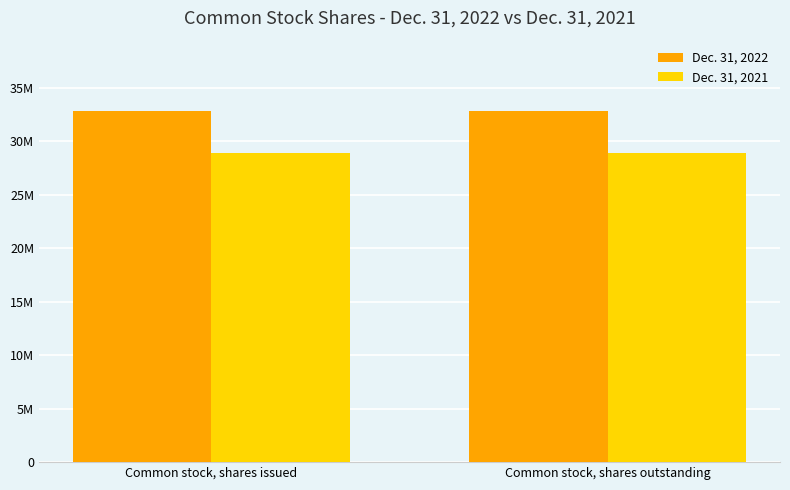

The value of Dec. 31, 2022 at Common stock, shares outstanding is 7502047. True or false?

False